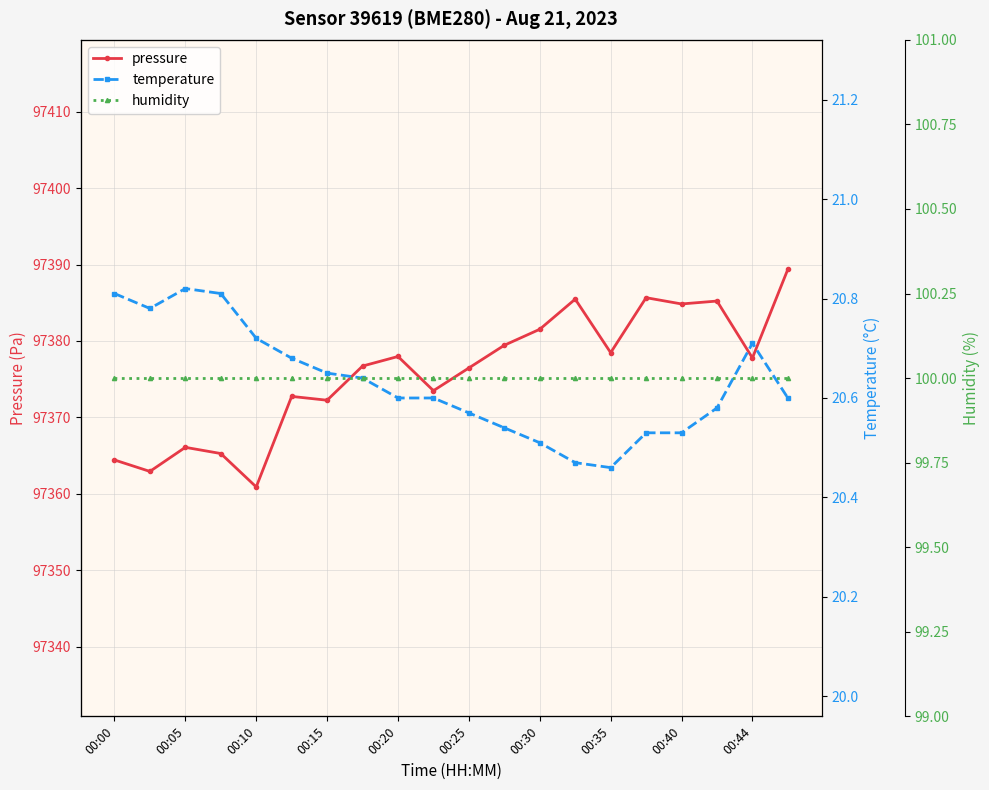

True or false: temperature and pressure cross at least once.

False